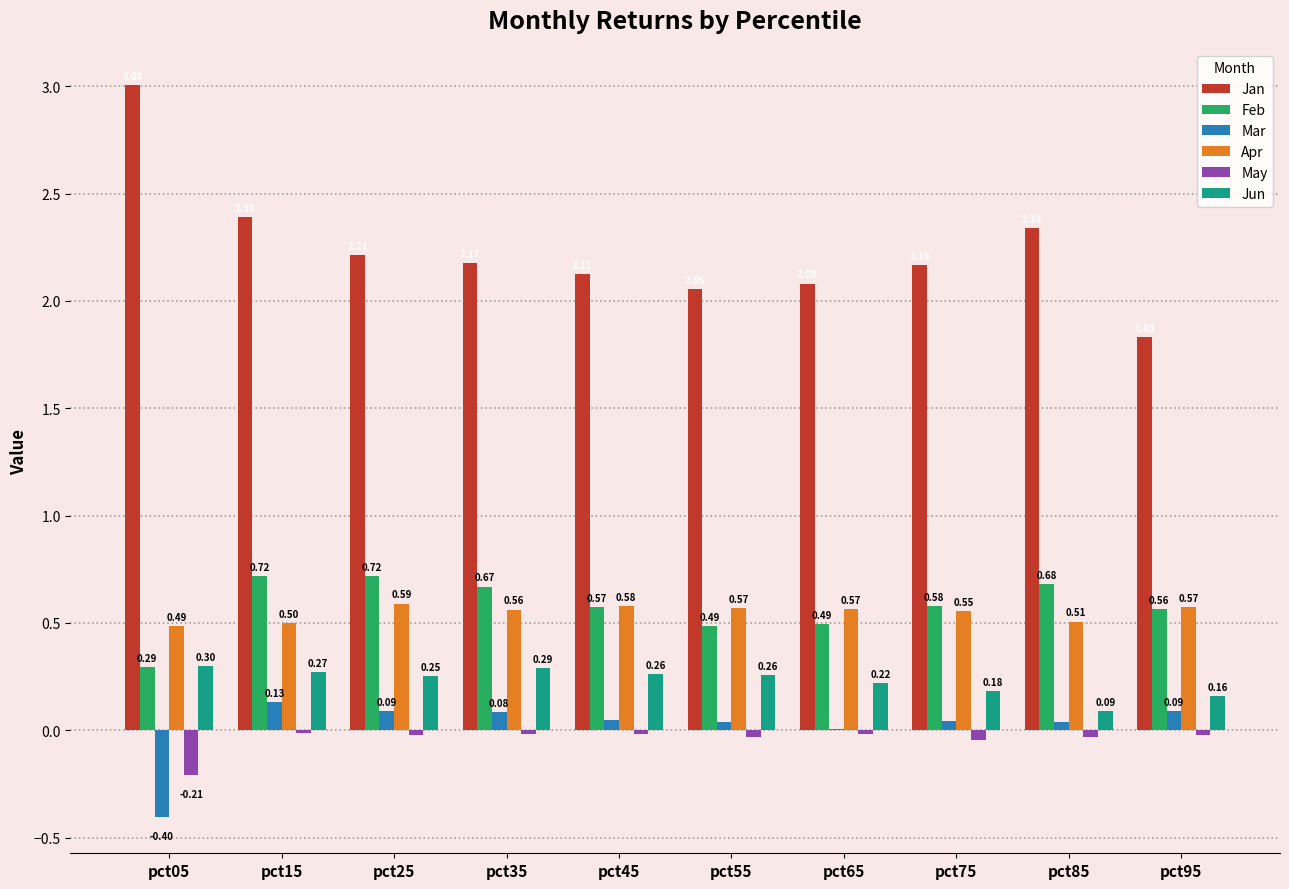

Between pct65 and pct85, which series saw the biggest shift?

Jan